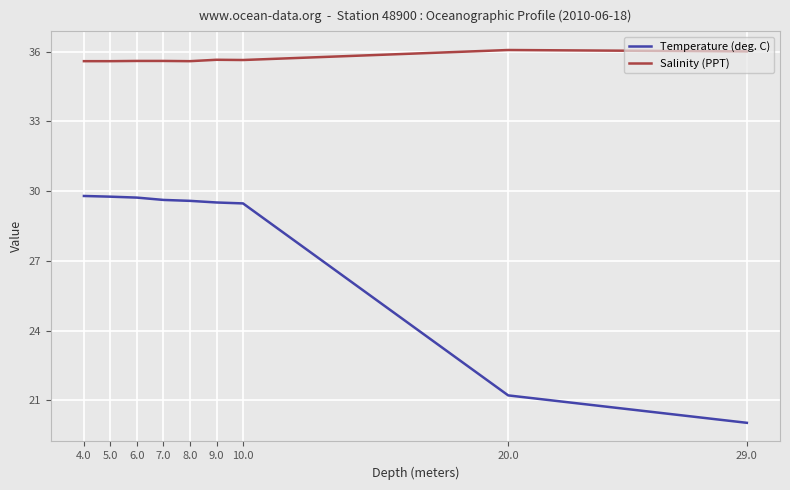

True or false: Salinity (PPT) has a value of 35.6 at 10.0.

True